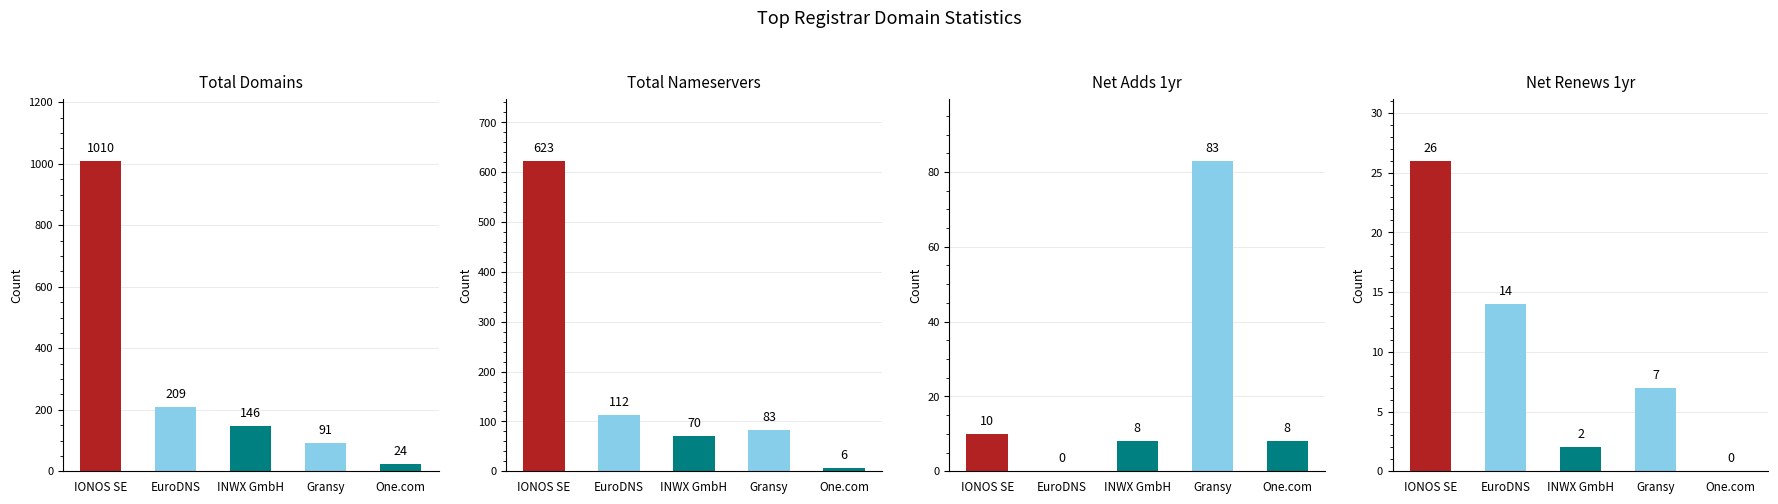

How many data points in Net Adds 1yr are less than 8?

1